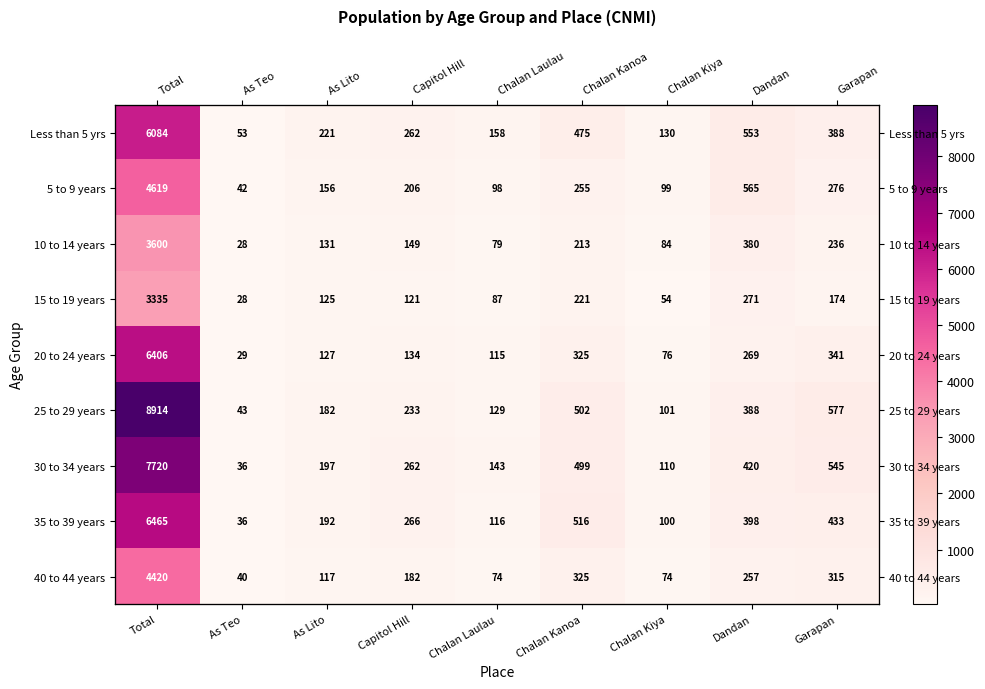

What is the lowest value of the 30 to 34 years series?

36